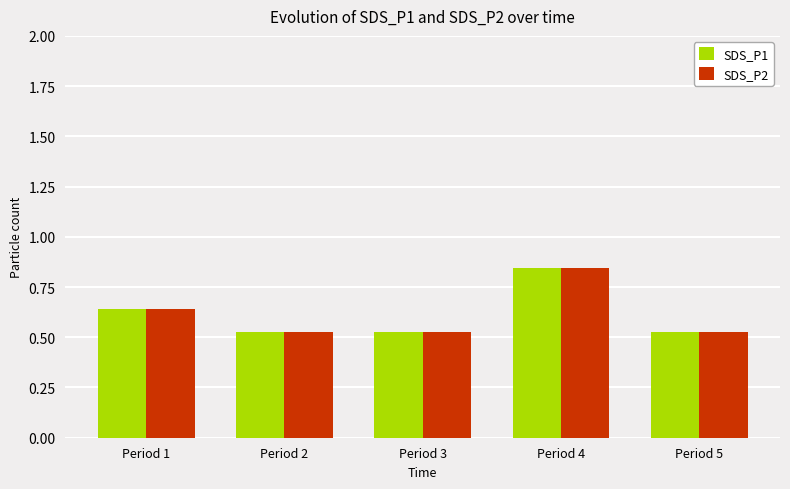

What are all the series names shown in the legend?

SDS_P1, SDS_P2